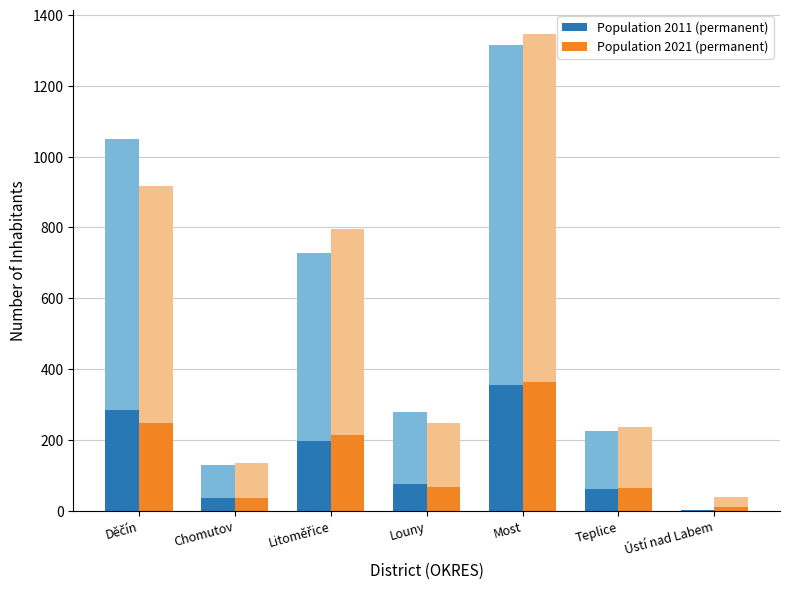

Rank the series at Litoměřice from lowest to highest value.

Population 2011 (permanent), Population 2021 (permanent)